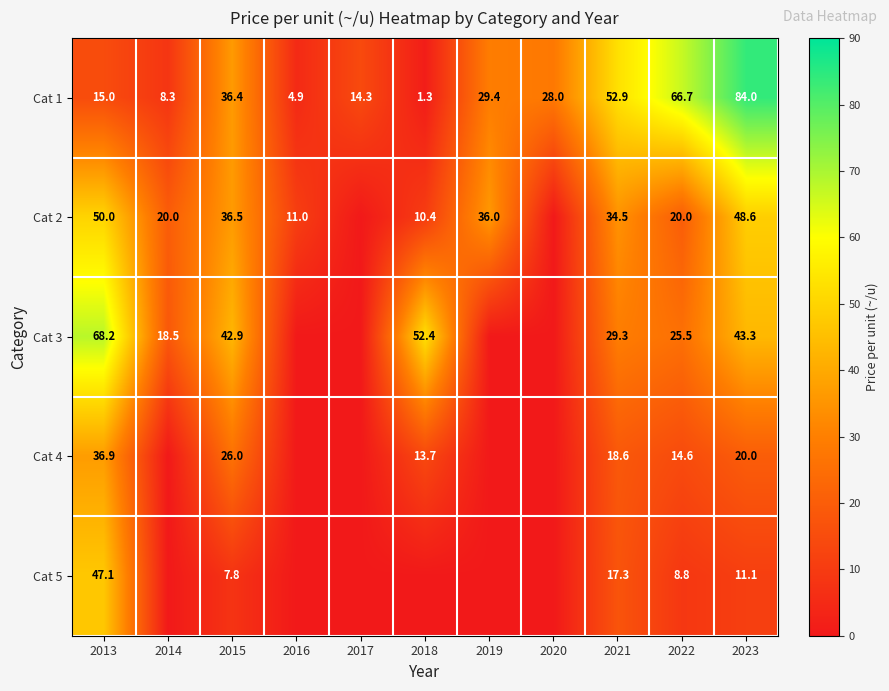

Is it true that Cat 3 equals 30.3 at 2014?

False